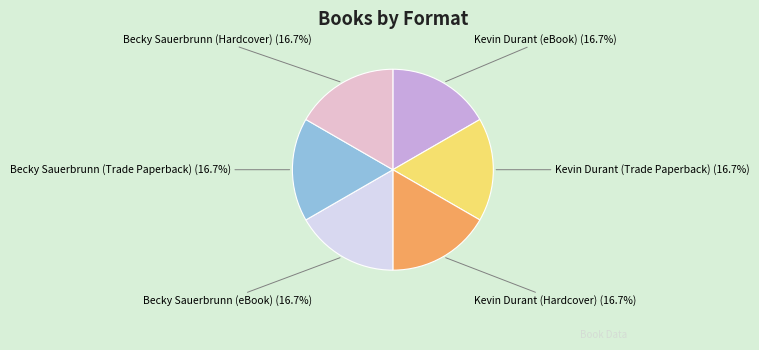

True or false: Becky Sauerbrunn (eBook) accounts for 17% of the total.

True